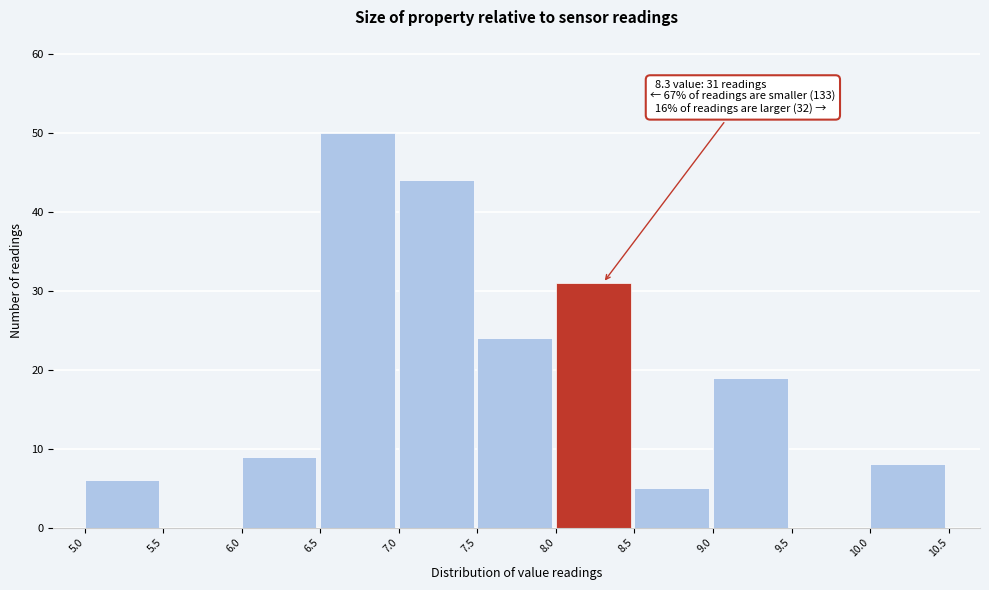

Which range on the x-axis has the tallest bar?

6.5 to 7.0